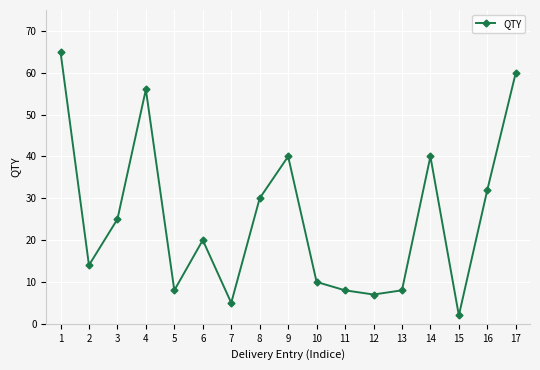

Count the number of data series in this chart.

1